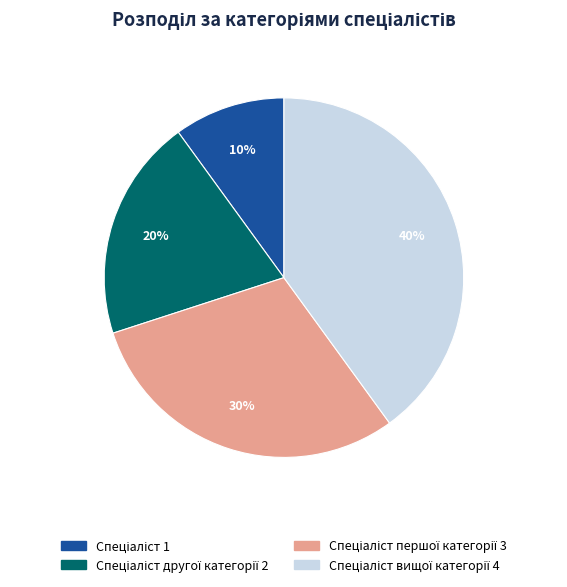

How many segments does this pie chart have?

4